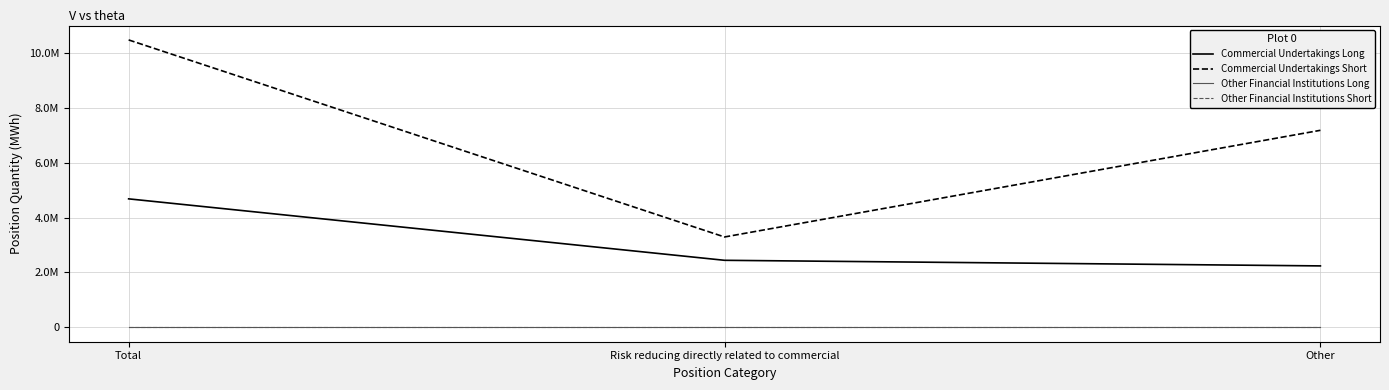

Is the value of Other Financial Institutions Short at Risk reducing directly related to commercial greater than the value of Commercial Undertakings Long at Risk reducing directly related to commercial?

No